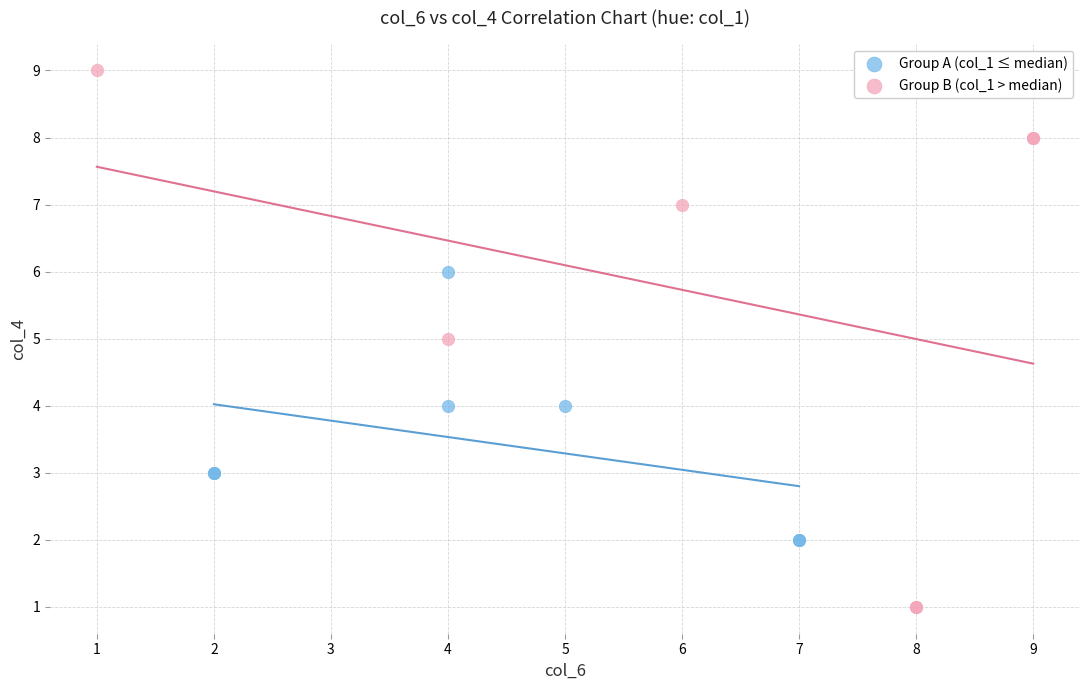

What are all the series names shown in the legend?

Group A (col_1 ≤ median), Group B (col_1 > median)